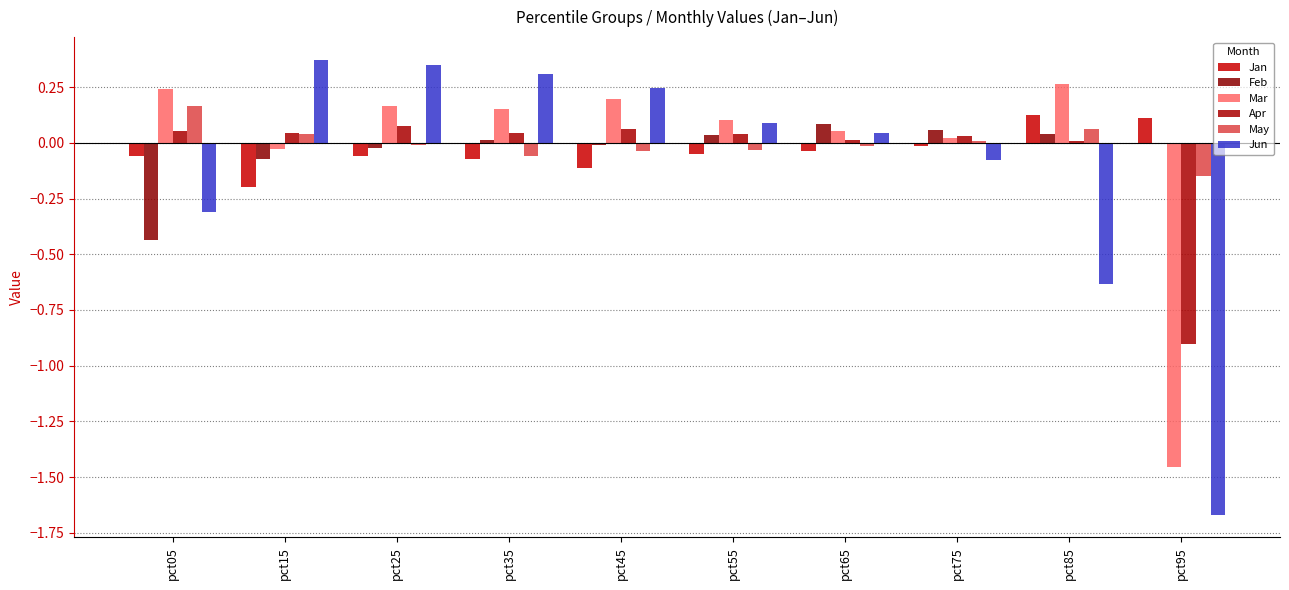

How many data points does each series have?

10